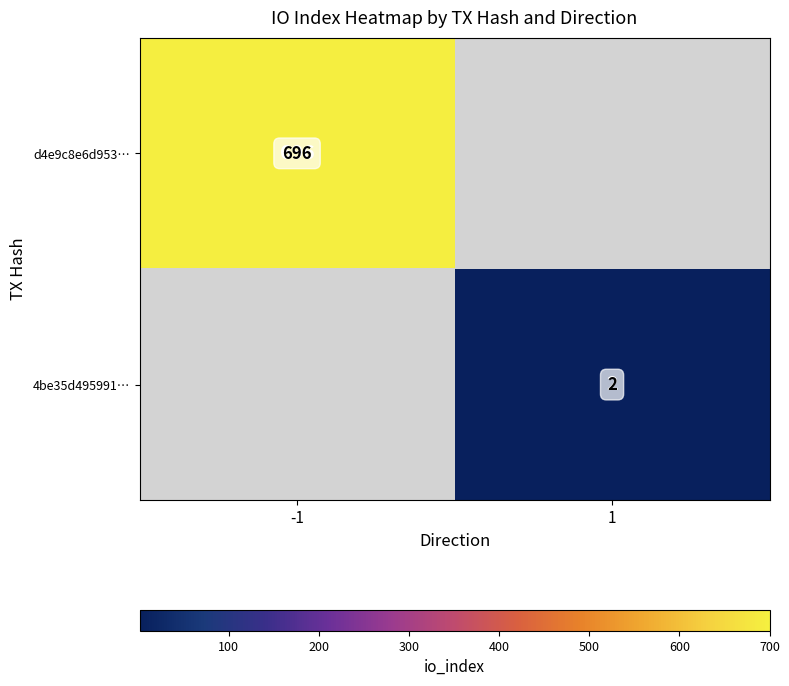

The value of 4be35d495991… at 1 is 2. True or false?

True